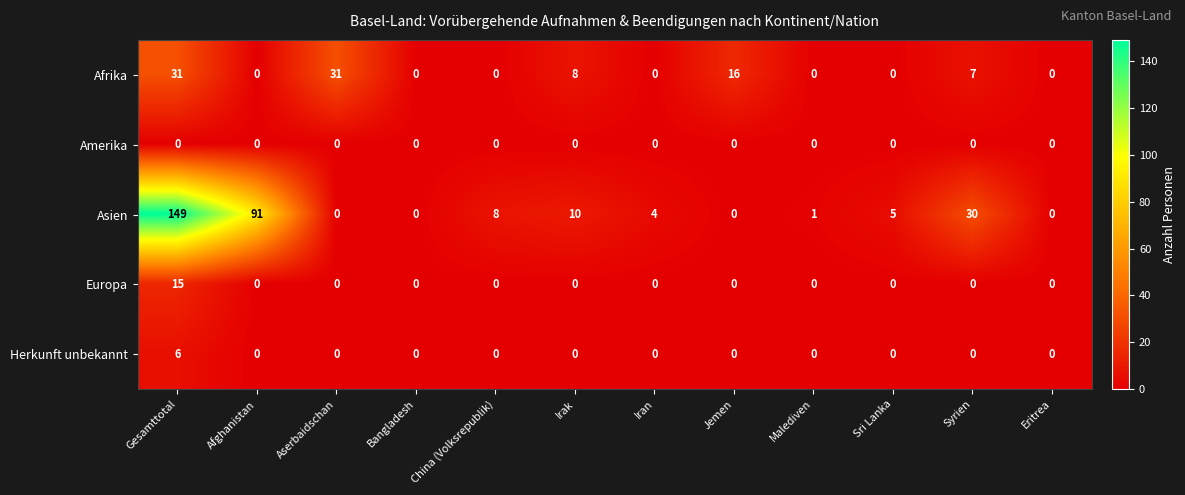

True or false: Europa has a value of 10 at Eritrea.

False